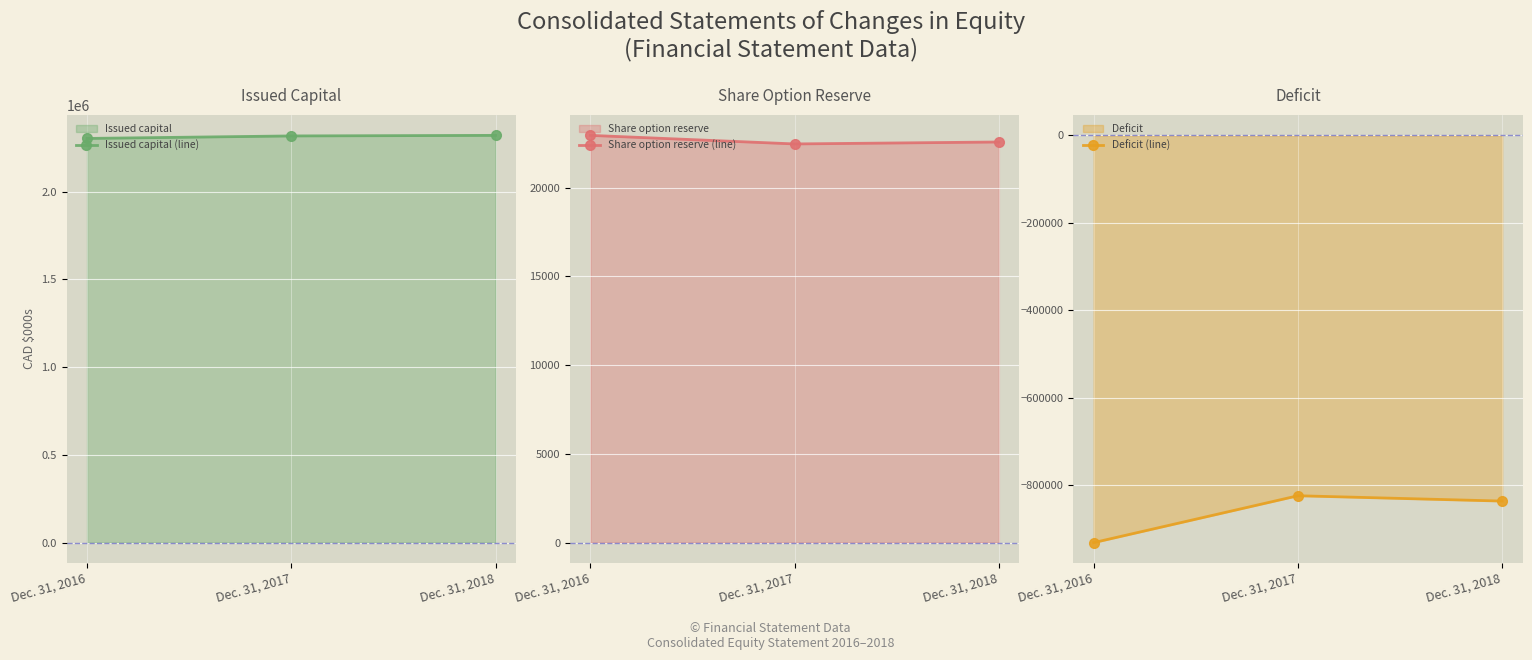

What is the sum of all Deficit (line) values?

-2590995